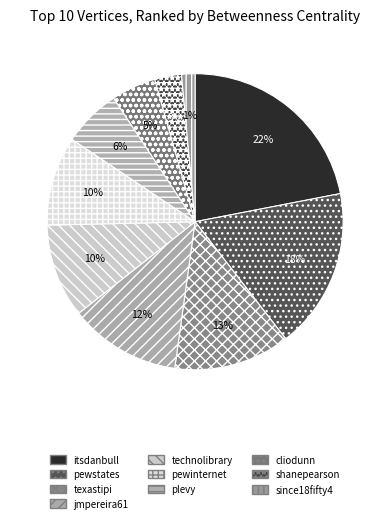

The texastipi slice represents 2% of the pie. True or false?

False